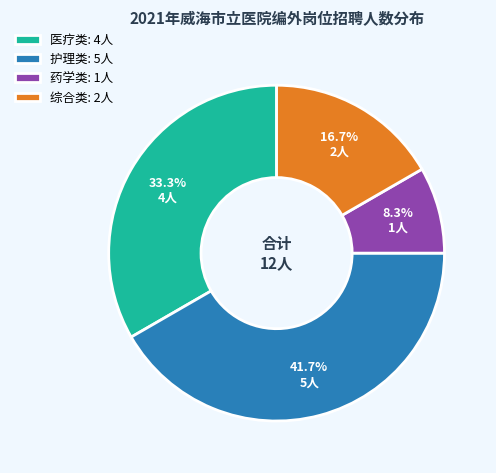

Does any single category account for the majority?

No